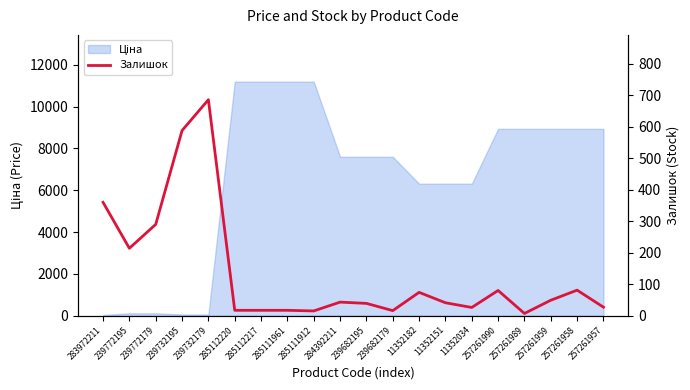

What is the change in value from 285112220 to 257261958?

+64